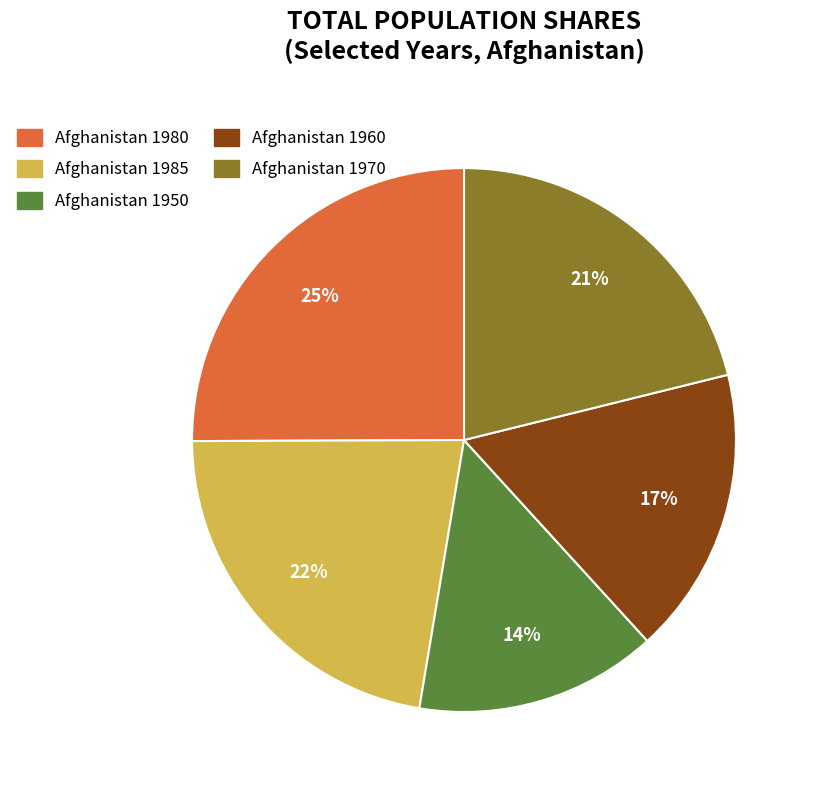

To the nearest percent, what is the combined percentage of Afghanistan 1980 and Afghanistan 1950?

39%